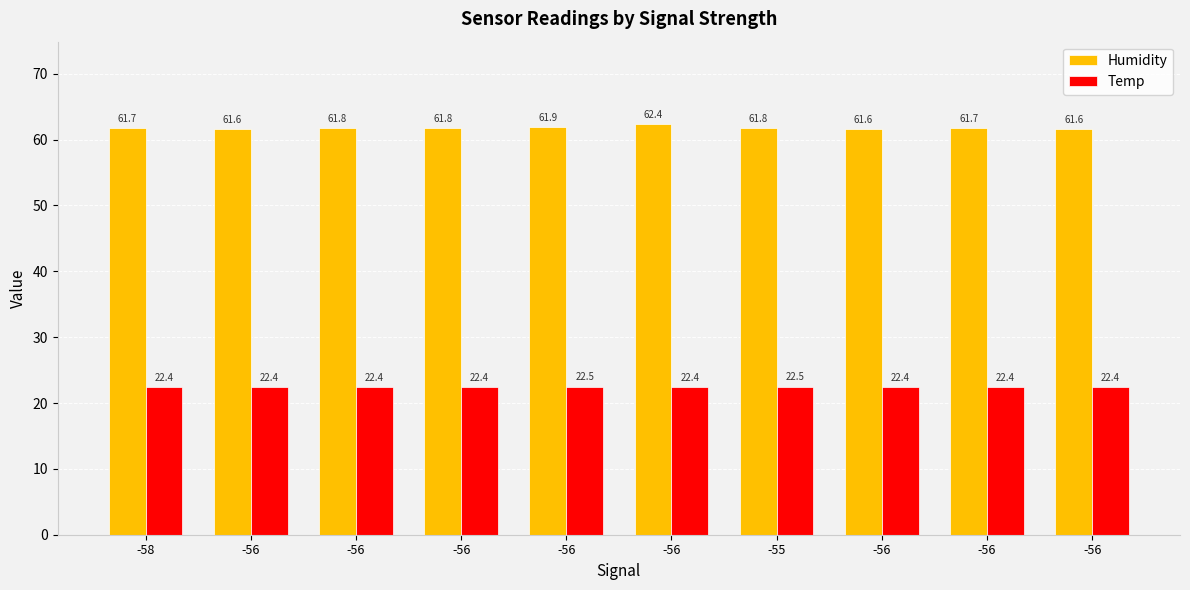

List the series in order of their overall mean, highest first.

Humidity, Temp